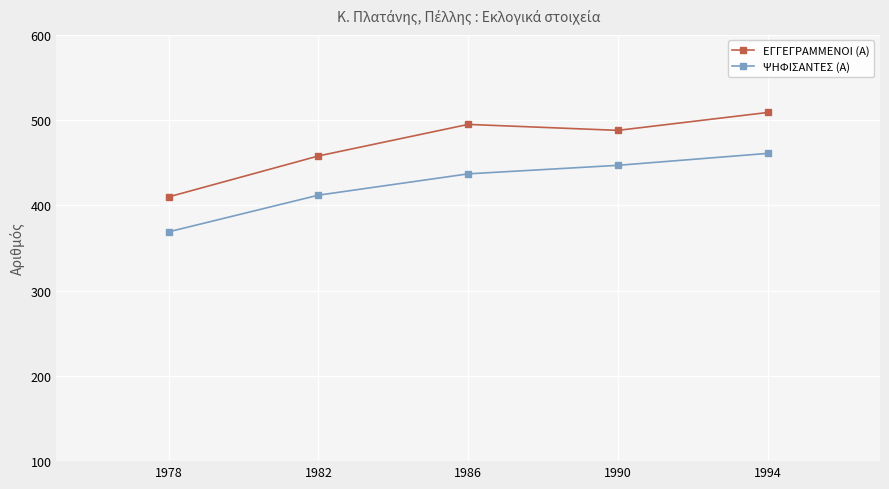

Reading right to left, extract all data points from this chart.

ΕΓΓΕΓΡΑΜΜΕΝΟΙ (Α): 1994=509	1990=488	1986=495	1982=458	1978=410
ΨΗΦΙΣΑΝΤΕΣ (Α): 1994=461	1990=447	1986=437	1982=412	1978=369